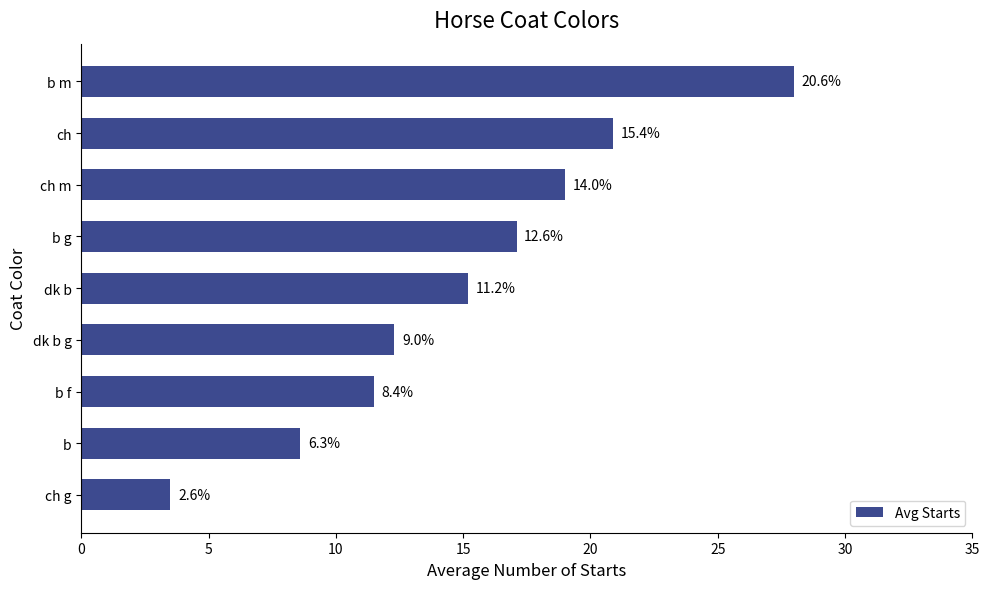

Are the bars horizontal?

Yes